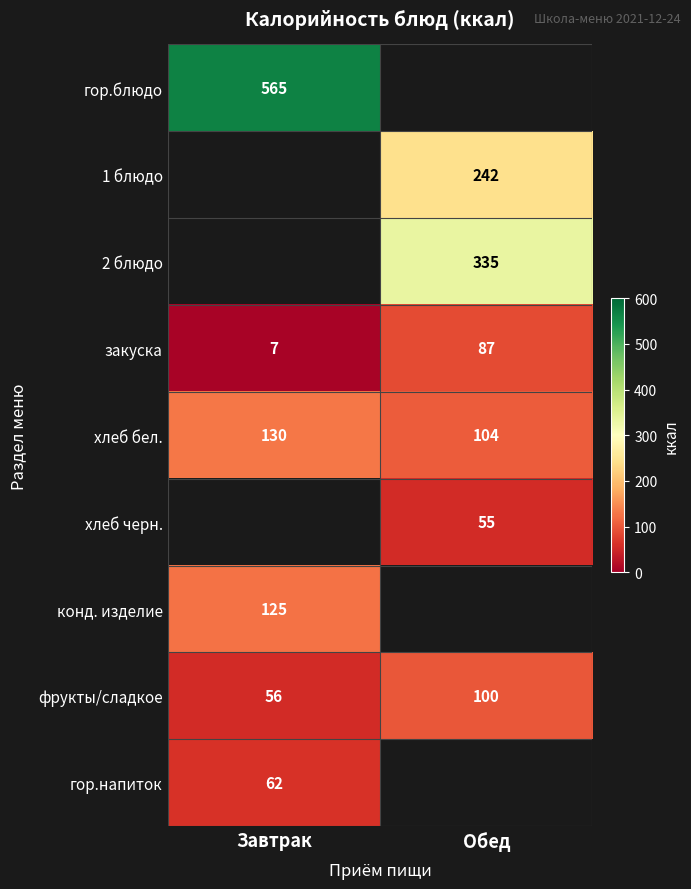

True or false: хлеб черн. has a value of 55 at Обед.

True